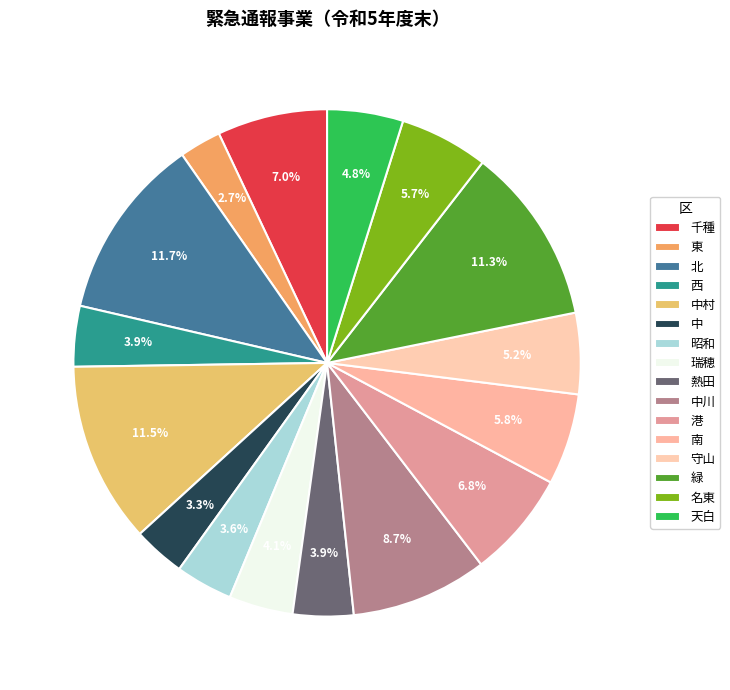

What is the change in value from 西 to 守山?

+24